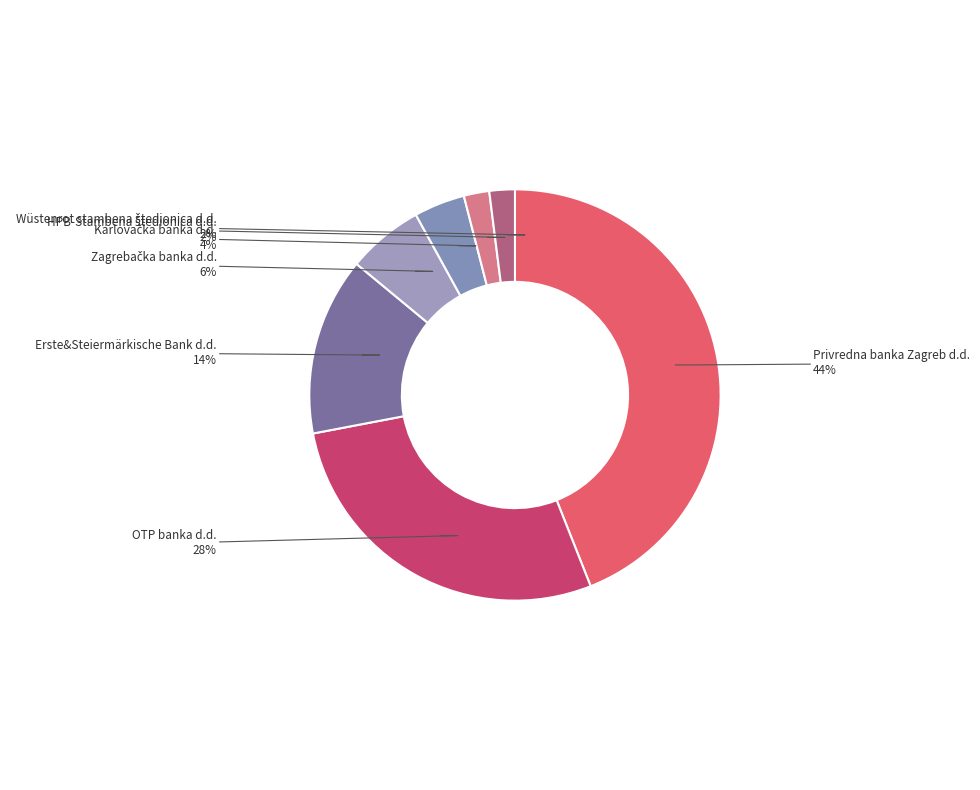

Rank the categories by value from highest to lowest.

Privredna banka Zagreb d.d., OTP banka d.d., Erste&Steiermärkische Bank d.d., Zagrebačka banka d.d., Karlovačka banka d.d., HPB-Stambena štedionica d.d., Wüstenrot stambena štedionica d.d.